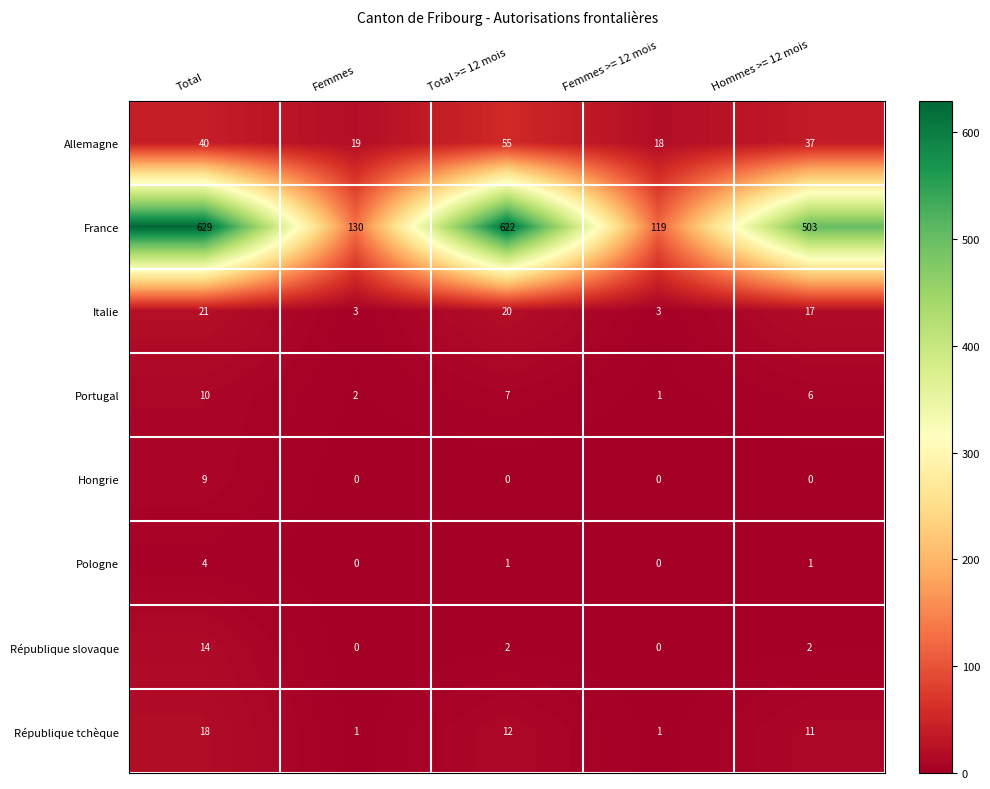

Which label corresponds to the largest value in the chart?

Total